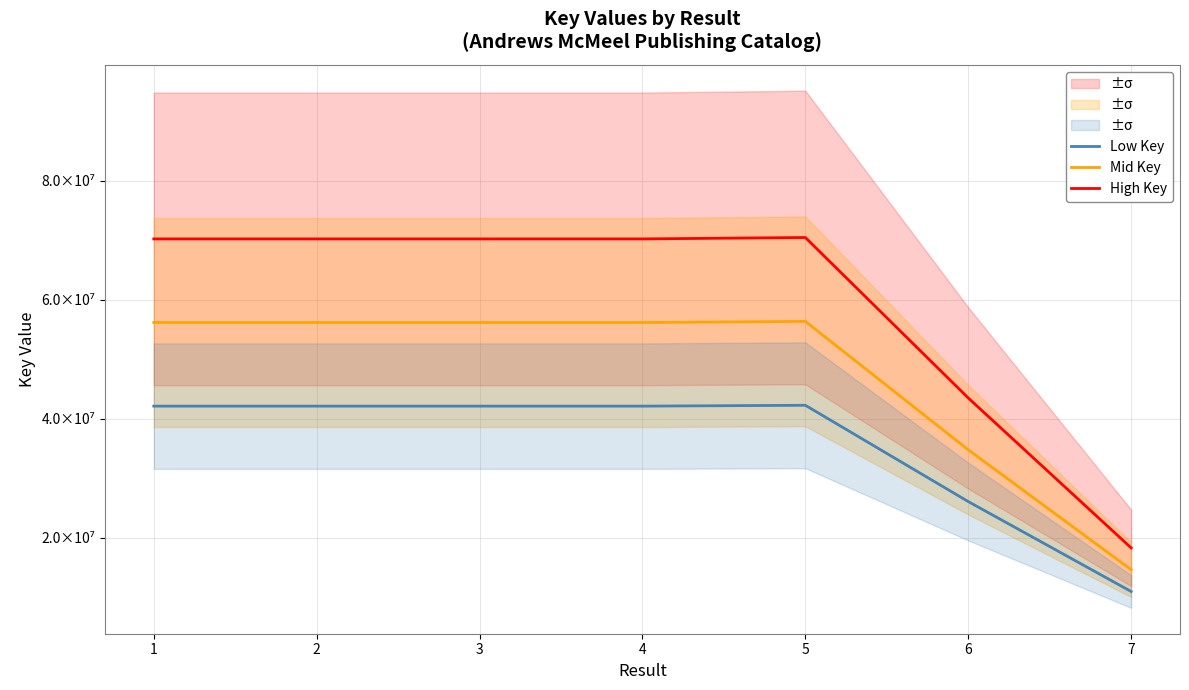

At which label is Low Key closest to 26636317?

6